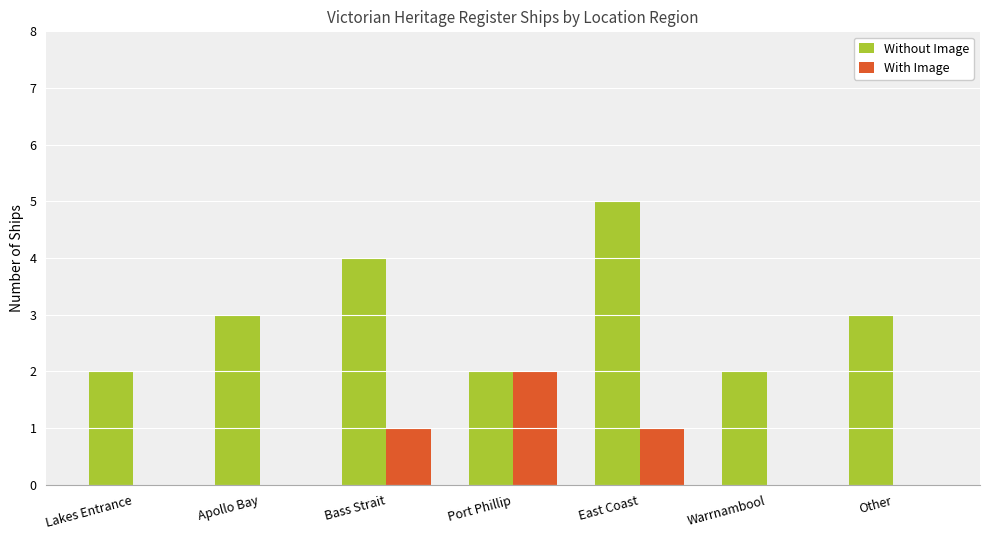

Is it true that Without Image equals 2 at Port Phillip?

True